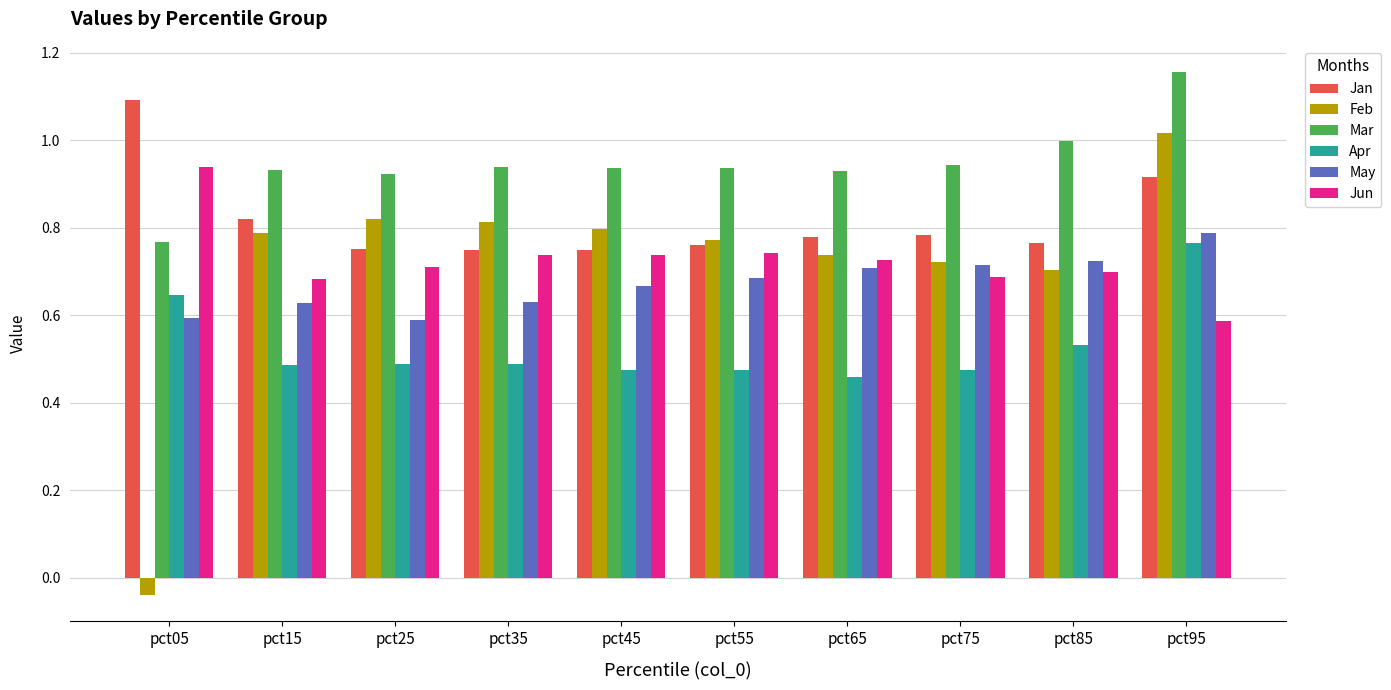

Rank the series by their maximum value, from highest to lowest.

Mar, Jan, Feb, Jun, May, Apr